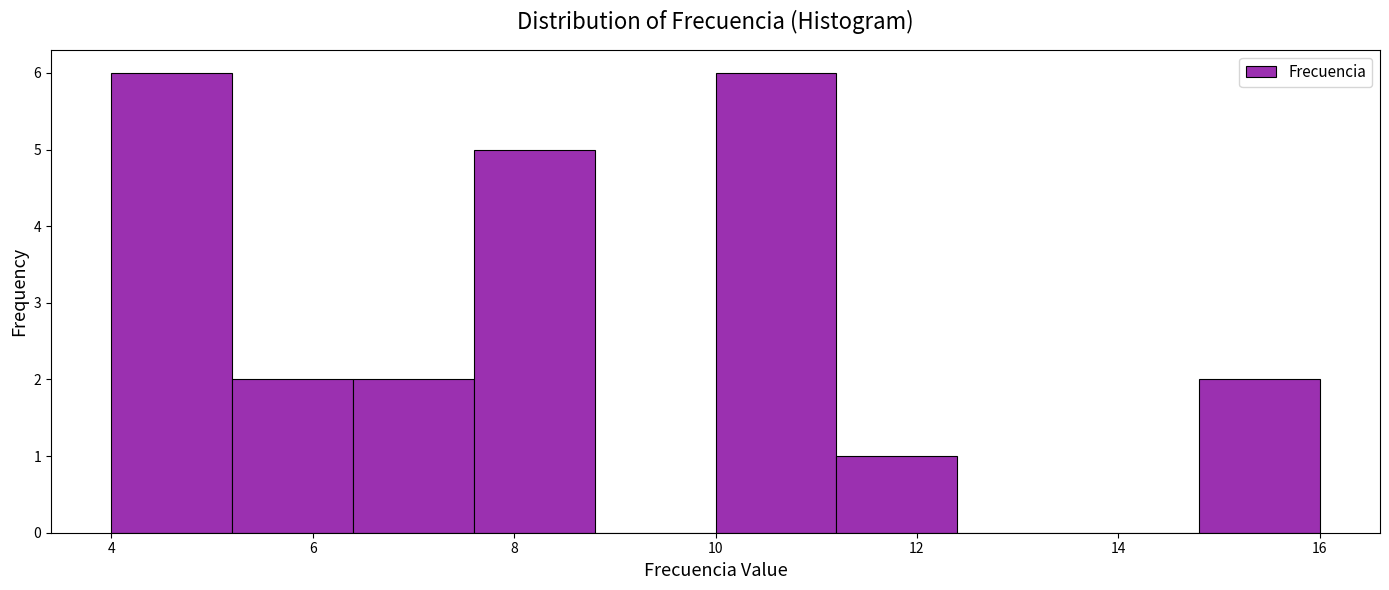

How tall is the bar that spans 4.0 to 5.2 on the x-axis? The values are not printed on the chart, so give them approximately, as read against the axis.

6